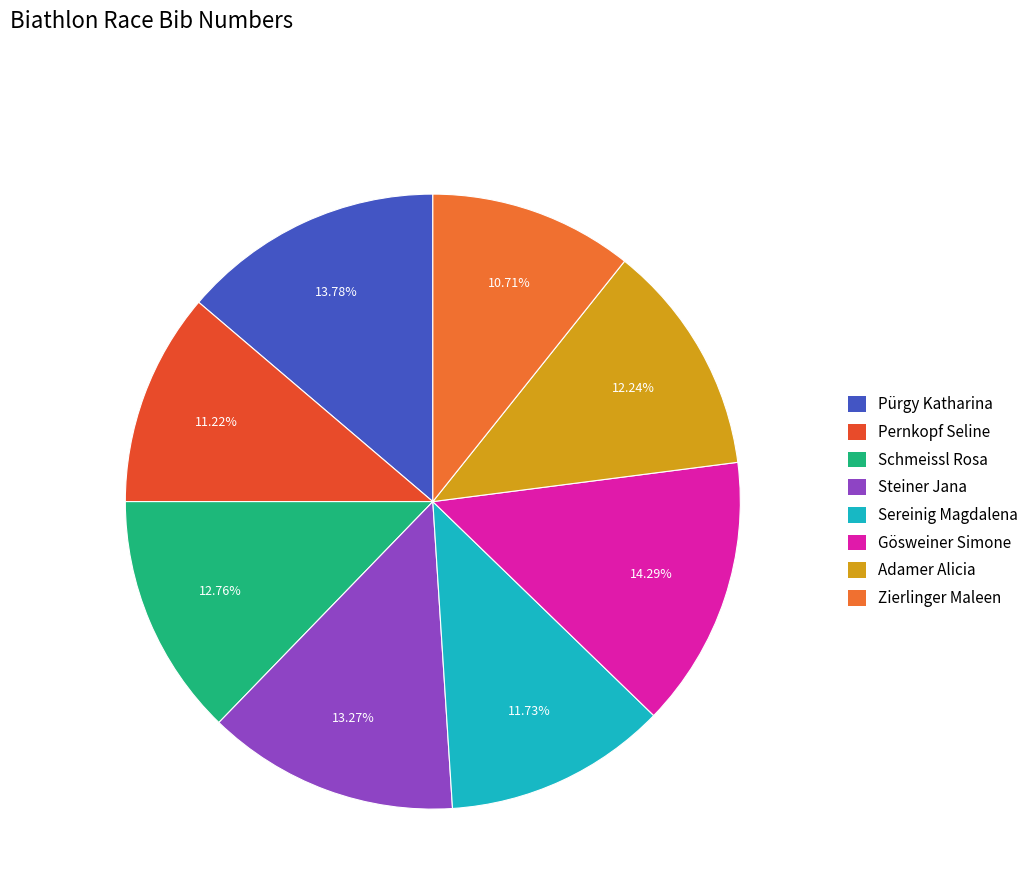

The Pürgy Katharina slice represents 14% of the pie. True or false?

True